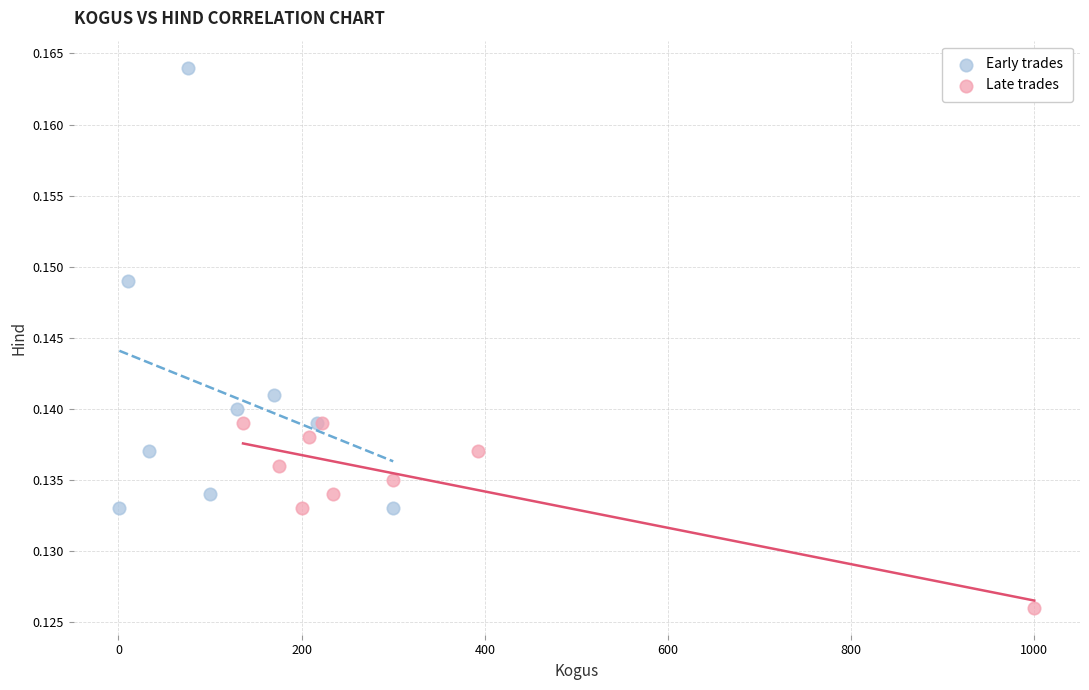

Which series reaches the maximum Y coordinate?

Early trades